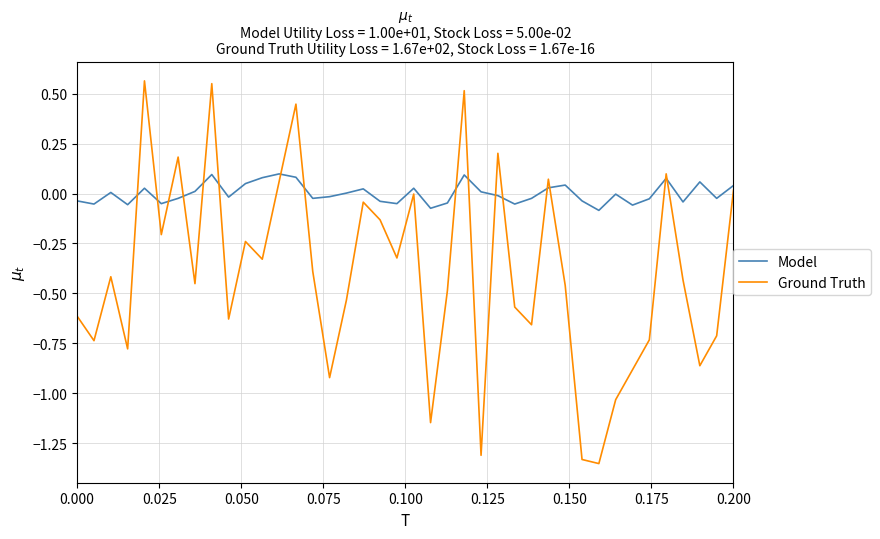

List the series in order of their peak value, highest first.

Ground Truth, Model